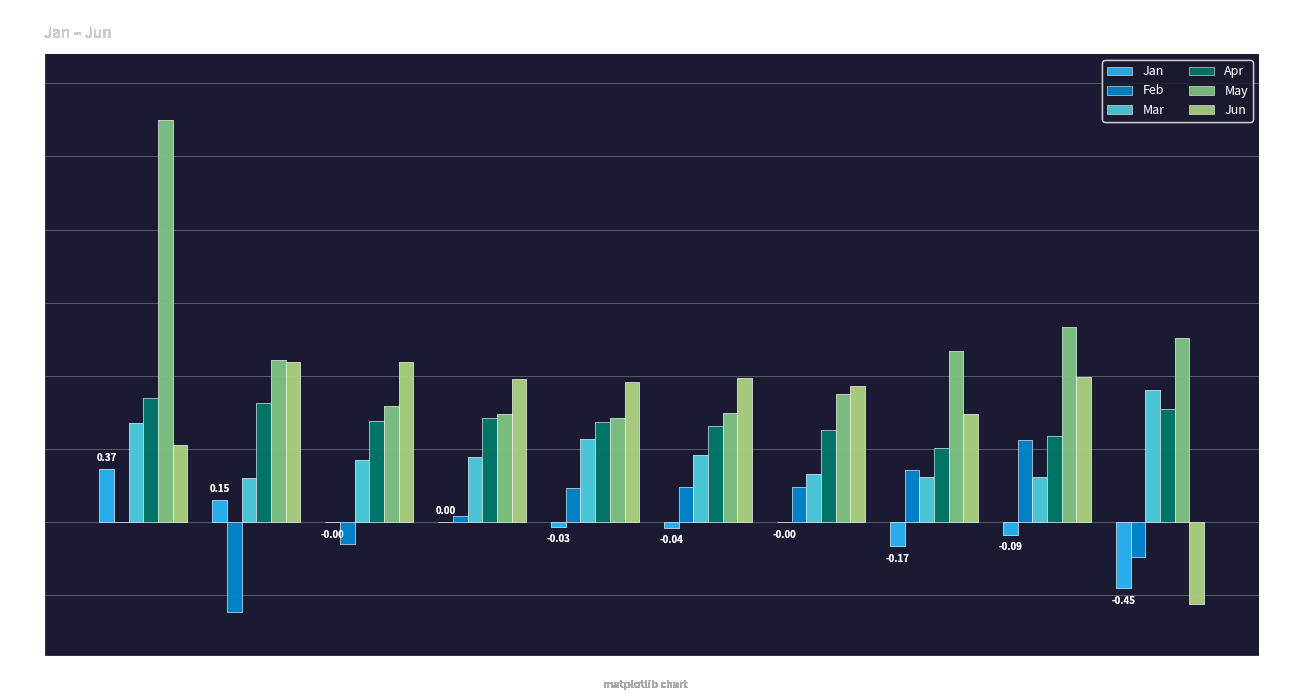

Which label corresponds to the largest value in the chart?

pct05